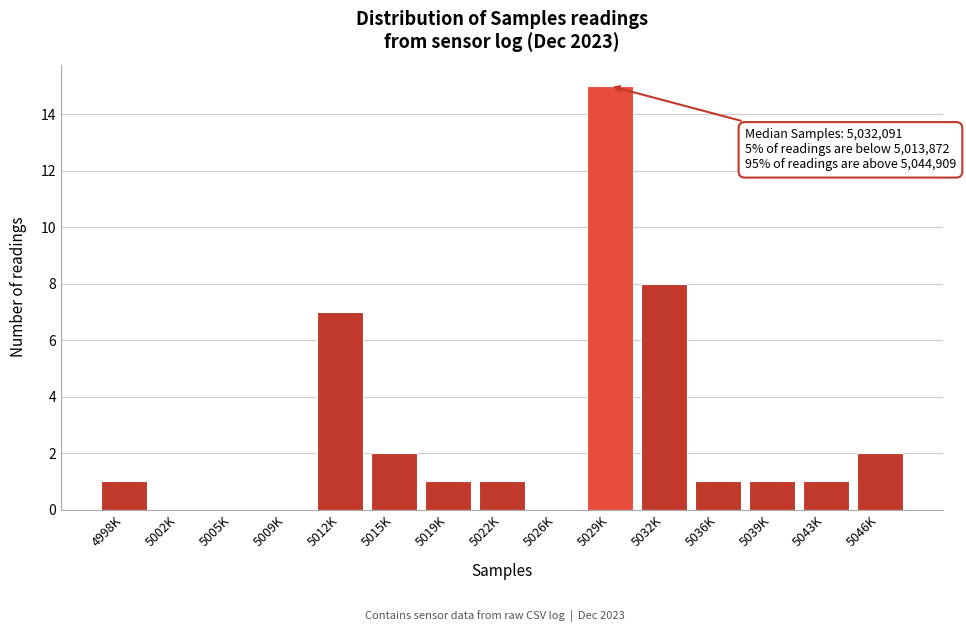

Reading left to right, transcribe all the data shown in this chart.

4998K=1	5002K=0	5005K=0	5009K=0	5012K=7	5015K=2	5019K=1	5022K=1	5026K=0	5029K=15	5032K=8	5036K=1	5039K=1	5043K=1	5046K=2